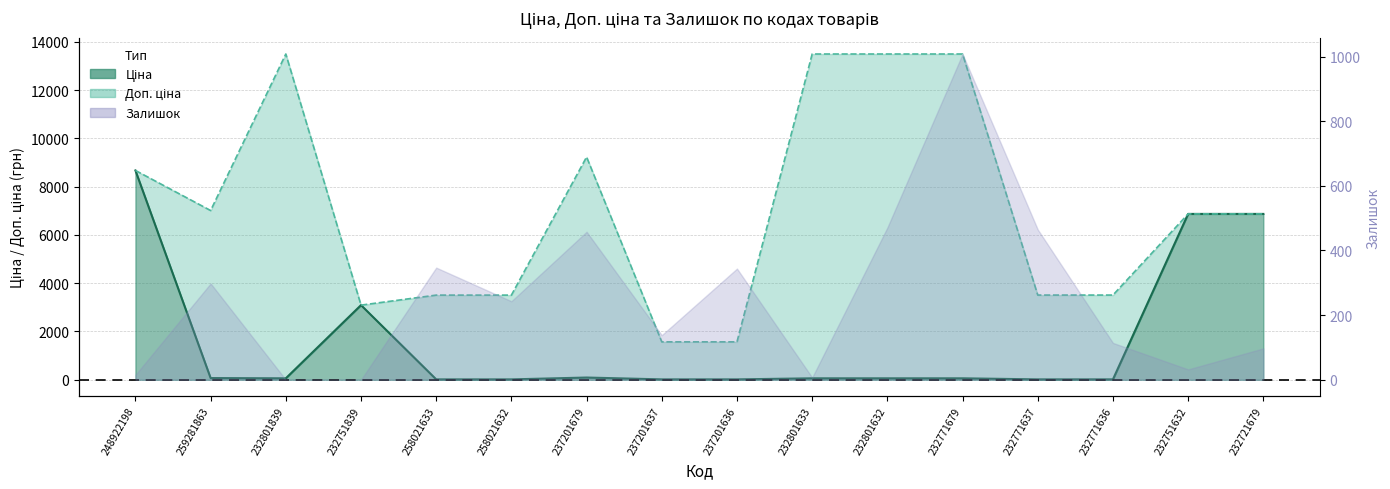

Does the chart have visible grid lines?

Yes